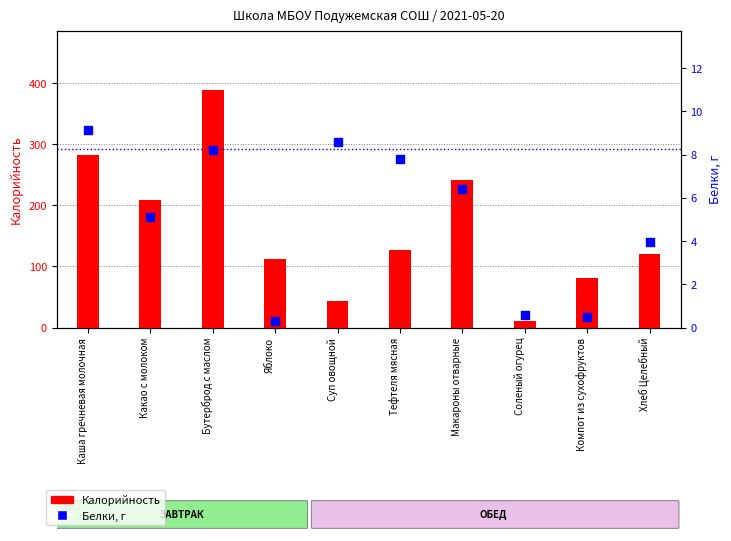

At how many categories does at least one series exceed 294?

1